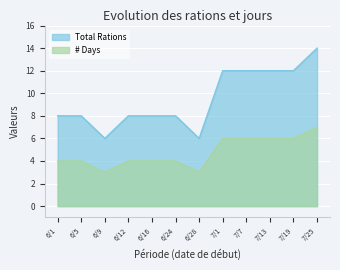

True or false: Total Rations and # Days intersect in this chart.

False